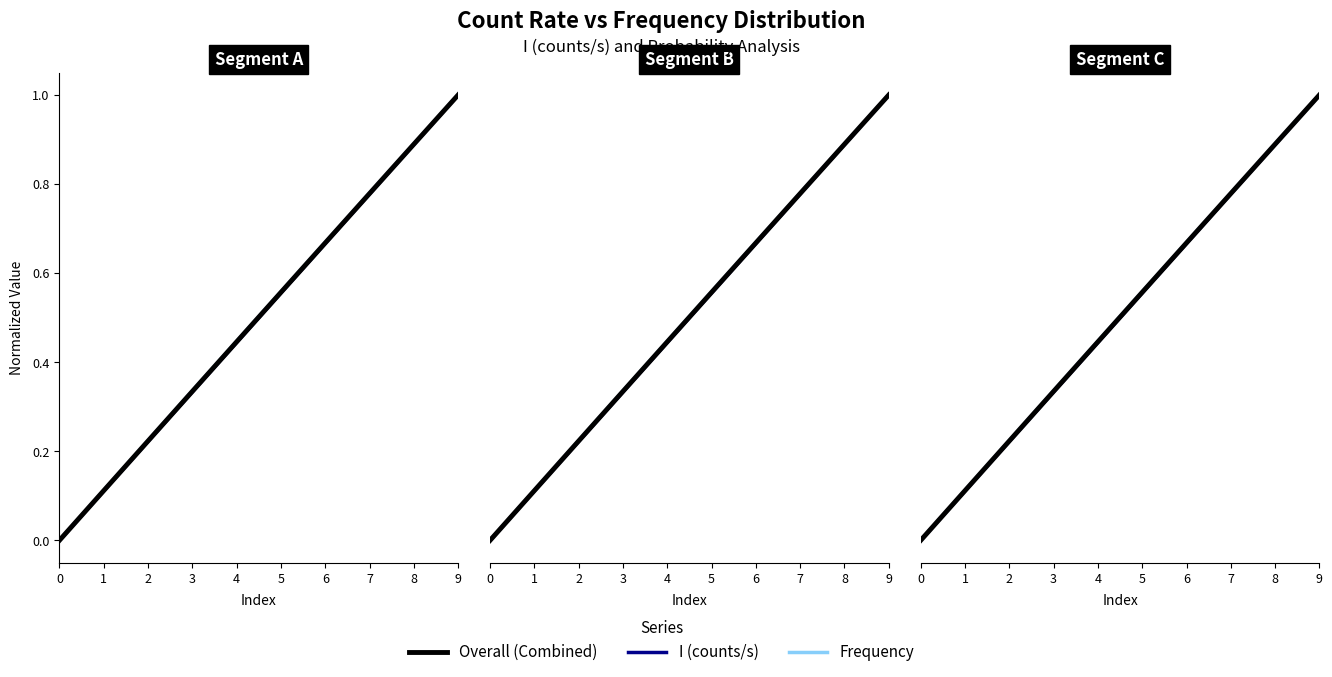

At how many categories does at least one series exceed 0?

9